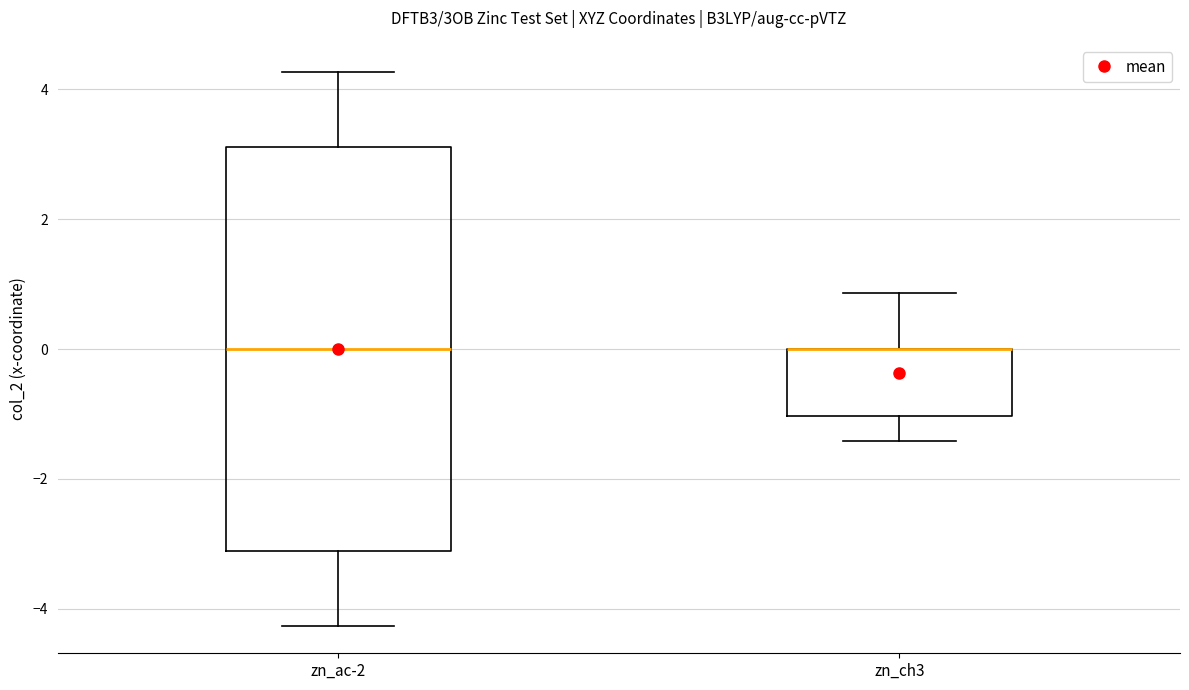

Which box is the tallest, from its lower edge to its upper edge?

zn_ac-2